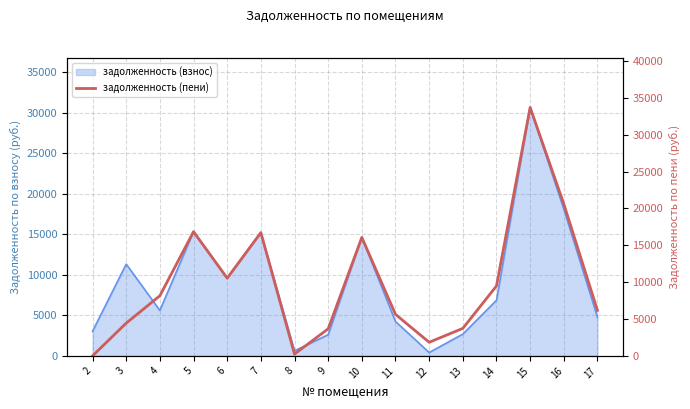

Which label corresponds to the smallest value in the chart?

2